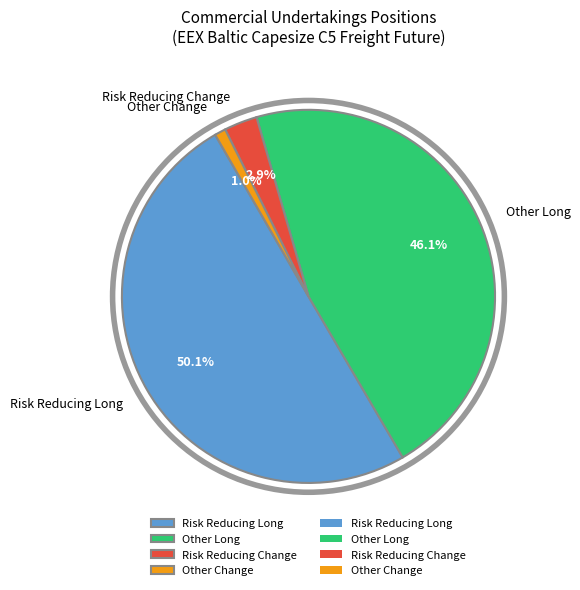

What is the majority slice?

Risk Reducing Long